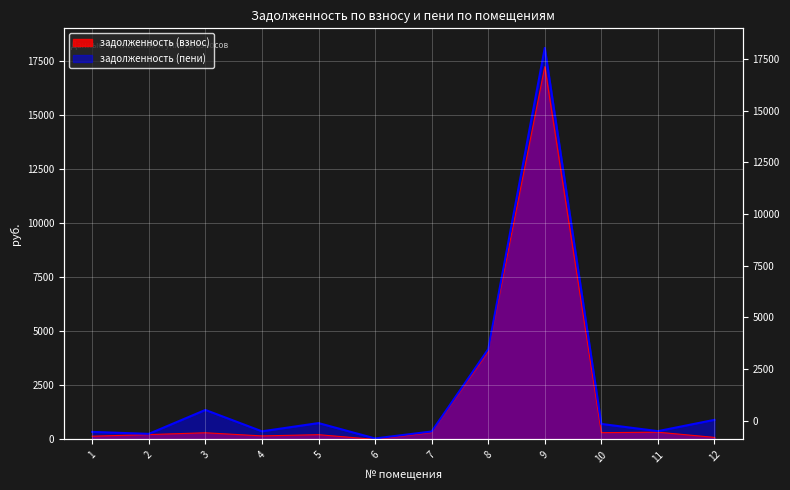

Where is задолженность (взнос) nearest to the value 8608?

8